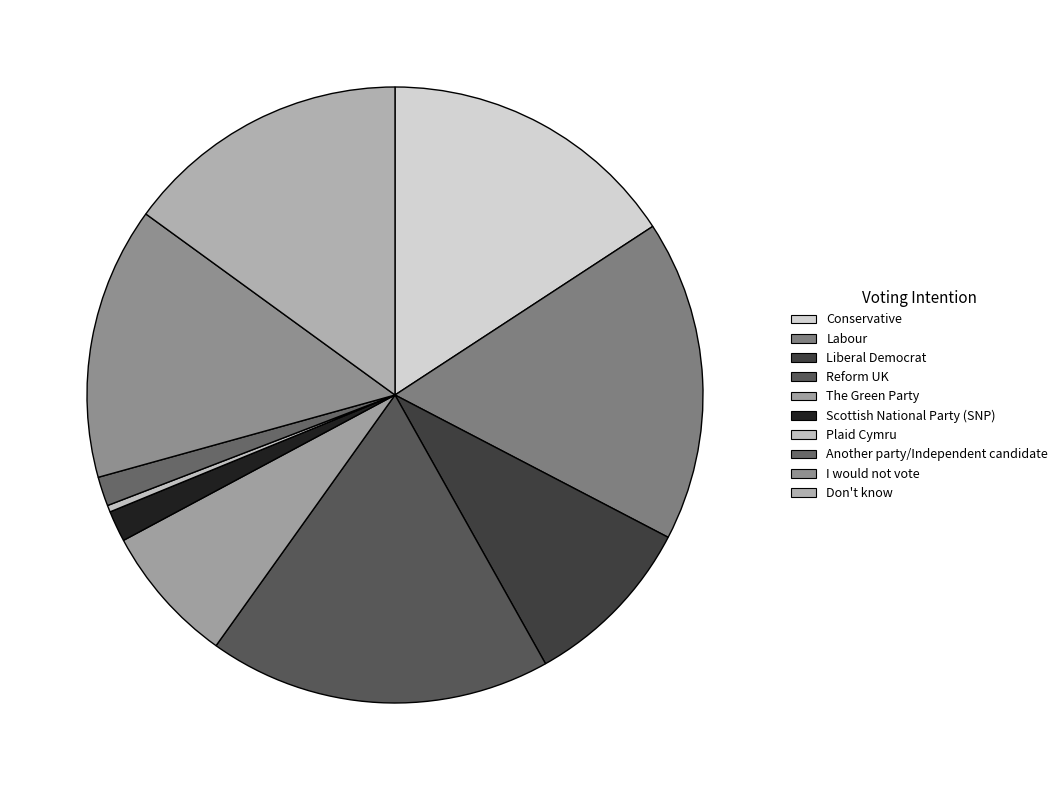

To the nearest percent, what is the combined percentage of Labour and Reform UK?

35%